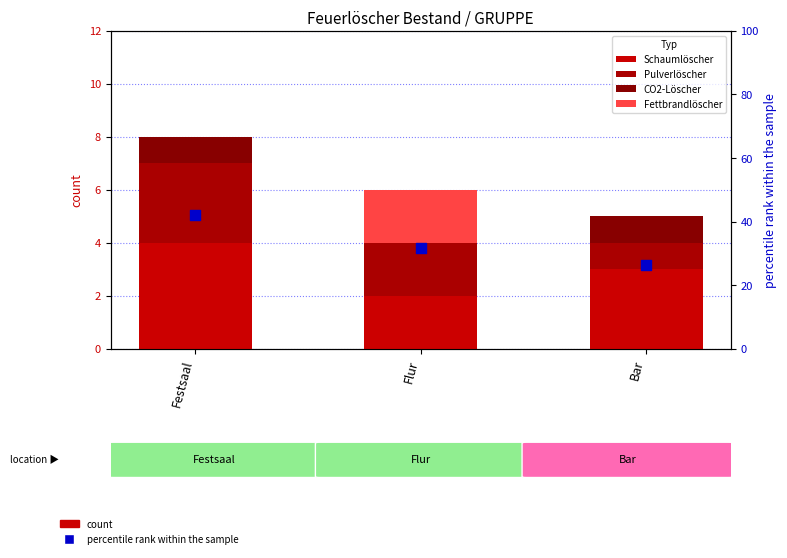

Which series contains the highest Y value?

percentile rank within the sample